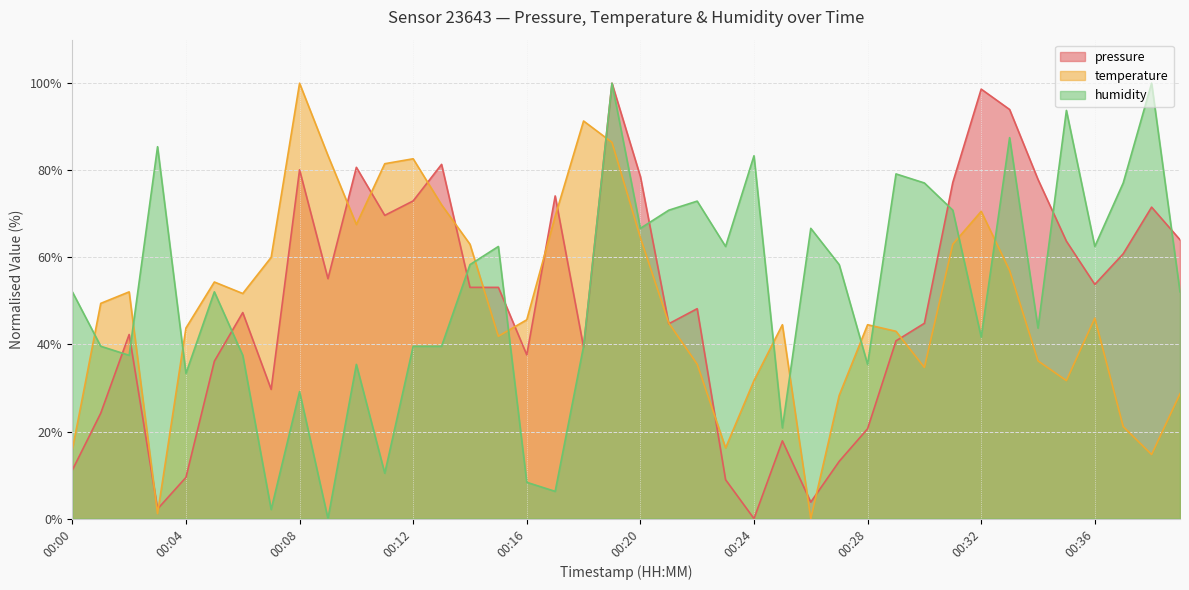

How many lines are shown in the chart?

3